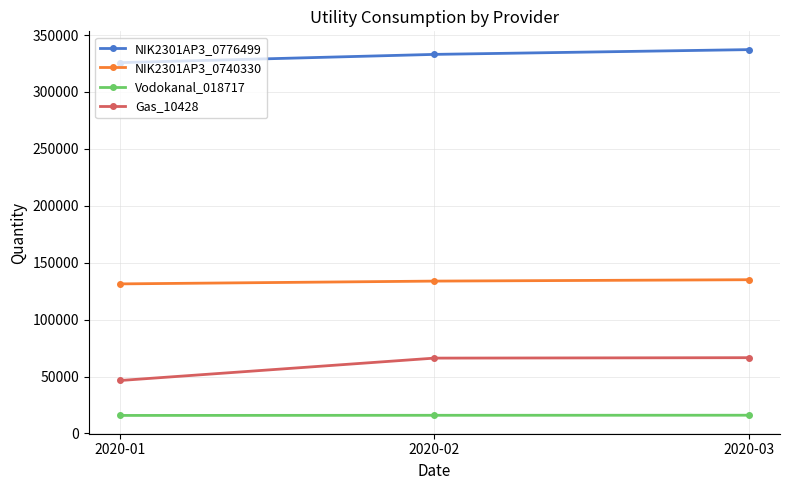

Count the NIK2301AP3_0776499 values in the range 325776 to 337227.

3